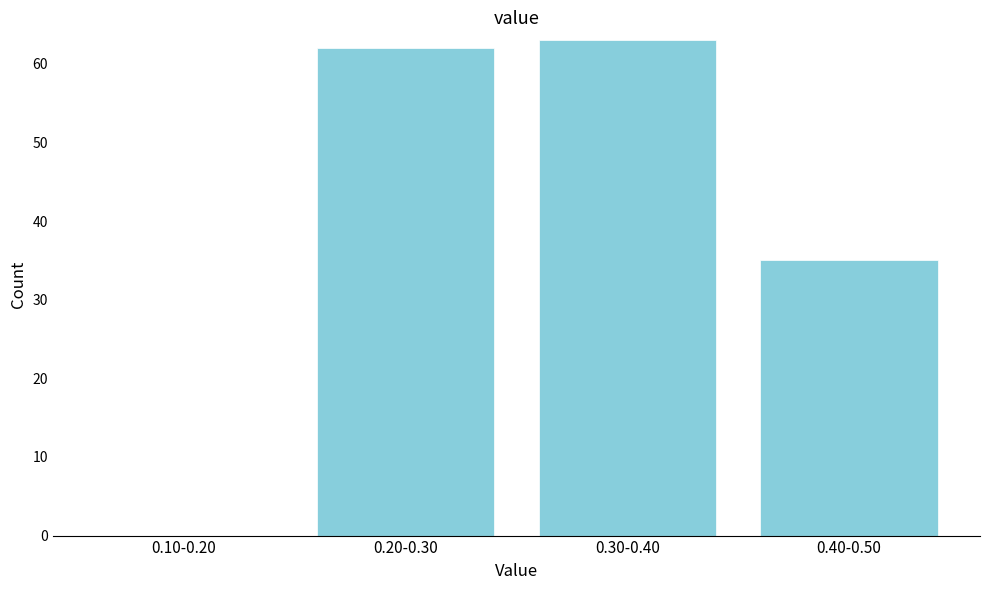

Reading left to right, what are all the values shown in this chart?

0.10-0.20=0	0.20-0.30=62	0.30-0.40=63	0.40-0.50=35